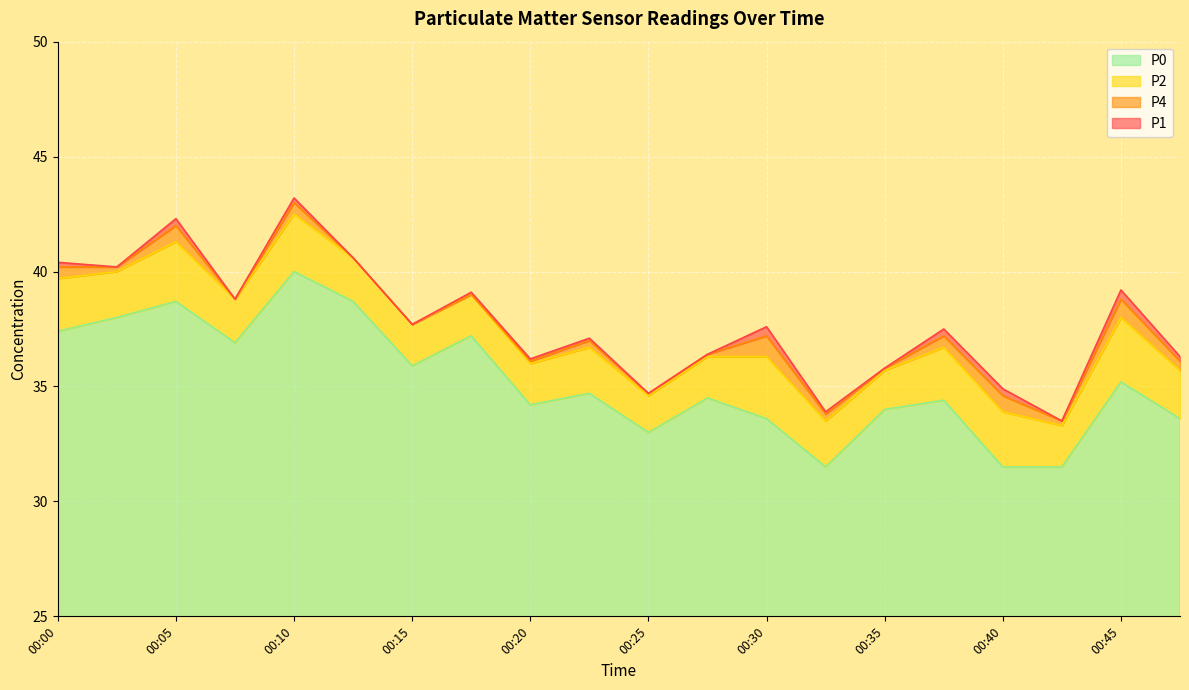

True or false: P2 and P1 cross at least once.

False